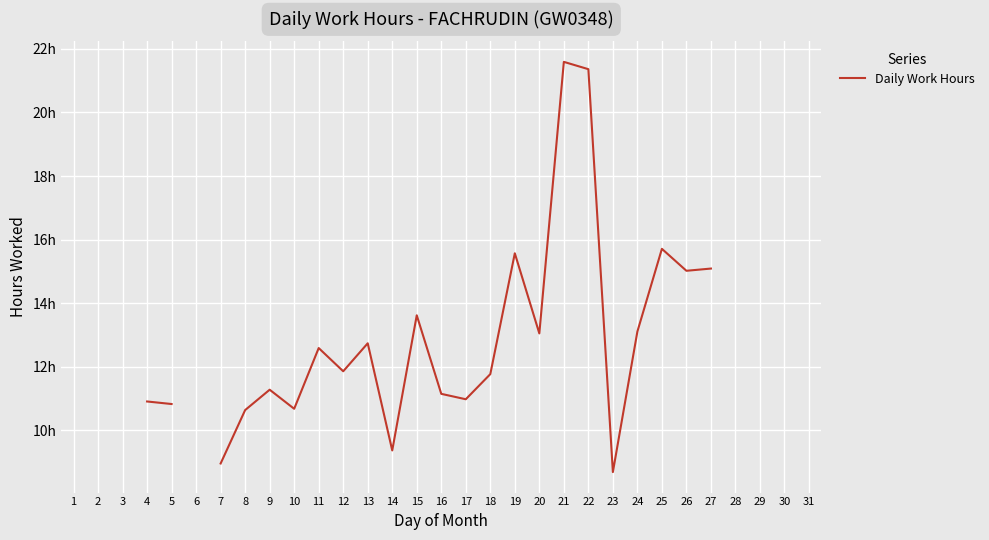

What is the minimum value shown in the chart?

8.7